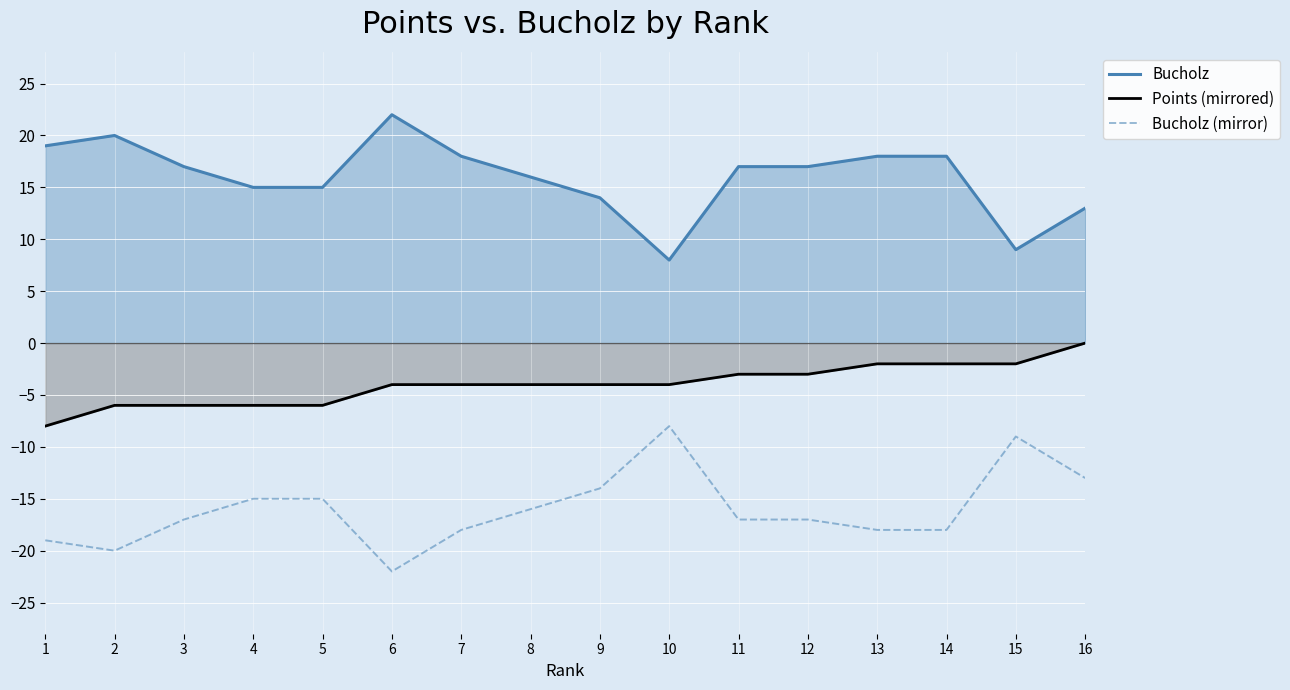

At how many categories does at least one series exceed -21?

16